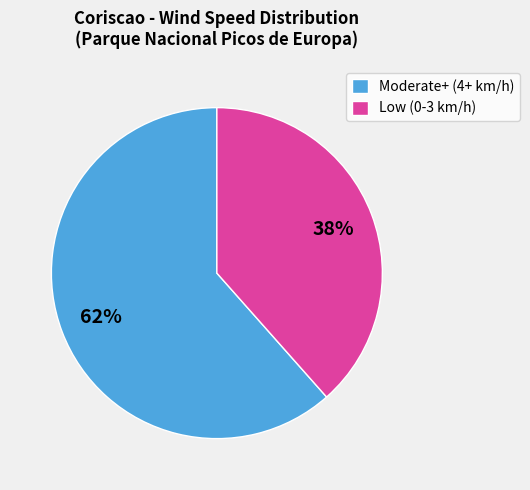

To the nearest percent, what is the average slice percentage?

50%